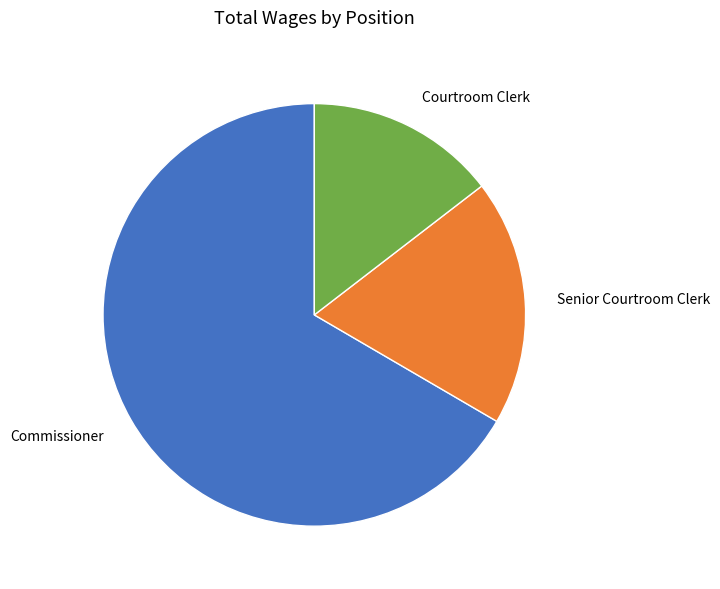

Rank the categories by value from lowest to highest.

Courtroom Clerk, Senior Courtroom Clerk, Commissioner